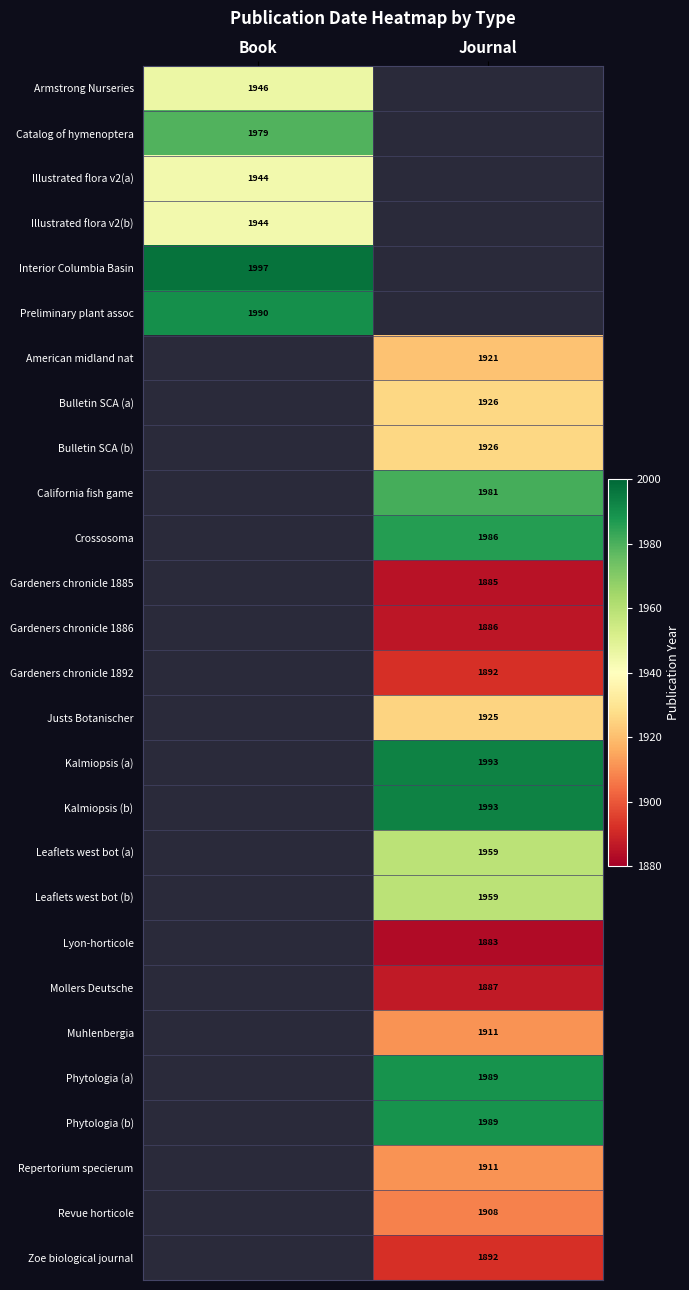

At which category does the chart reach its peak across all series?

Book